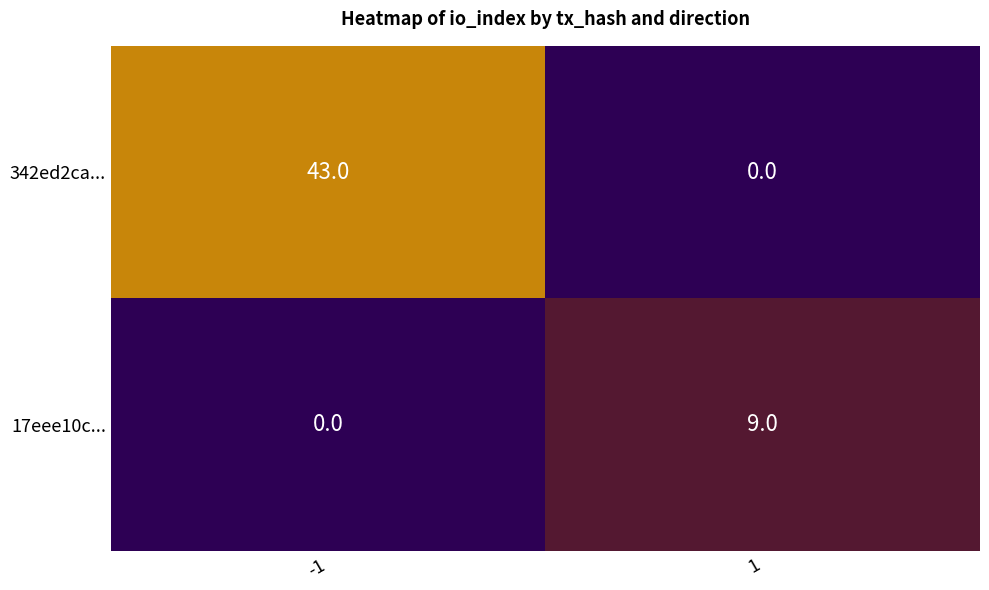

Reading left to right, transcribe all the data shown in this chart.

342ed2ca...: 43	0
17eee10c...: 0	9